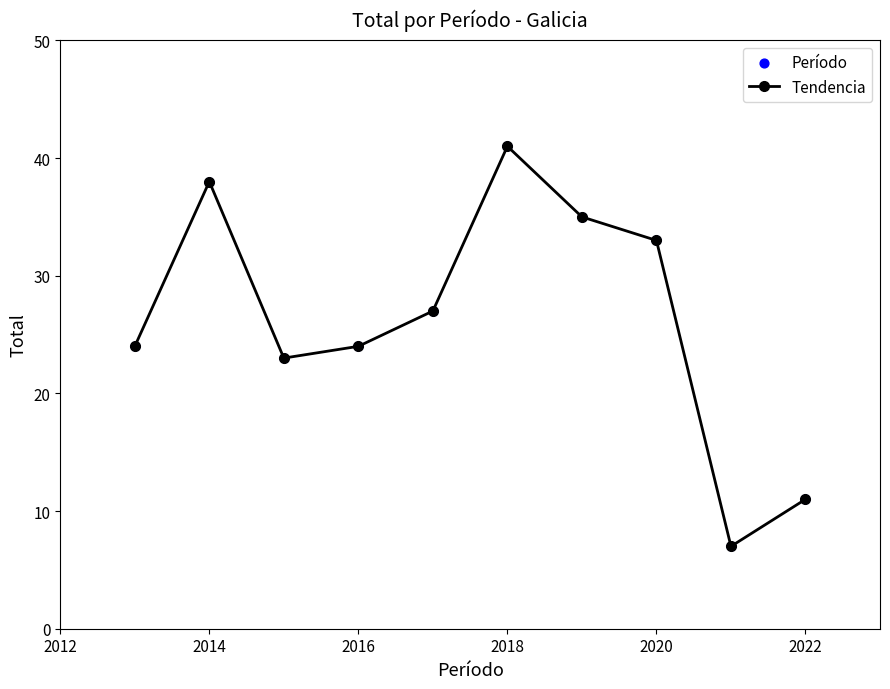

True or false: the data has more than 2 interior local peaks.

False